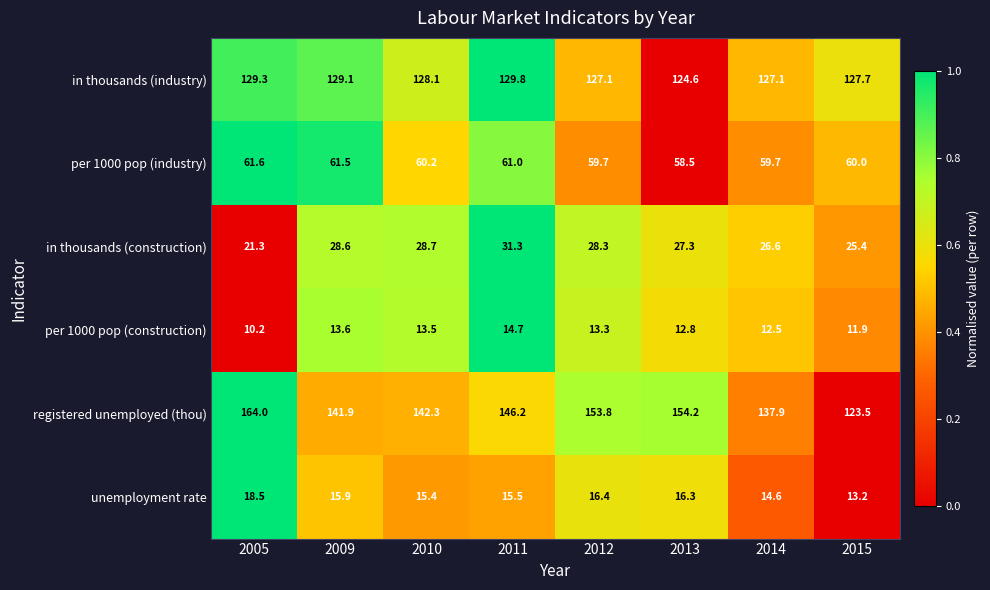

List the series in order of their peak value, highest first.

registered unemployed (thou), in thousands (industry), per 1000 pop (industry), in thousands (construction), unemployment rate, per 1000 pop (construction)